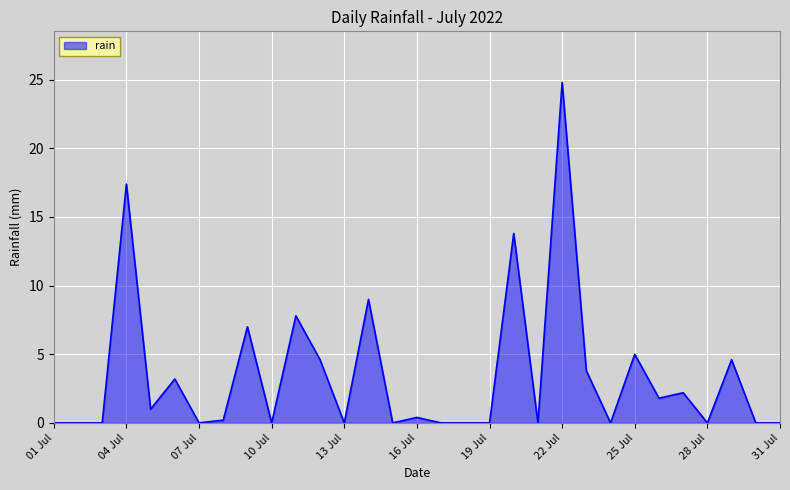

What is the greatest value displayed?

24.8